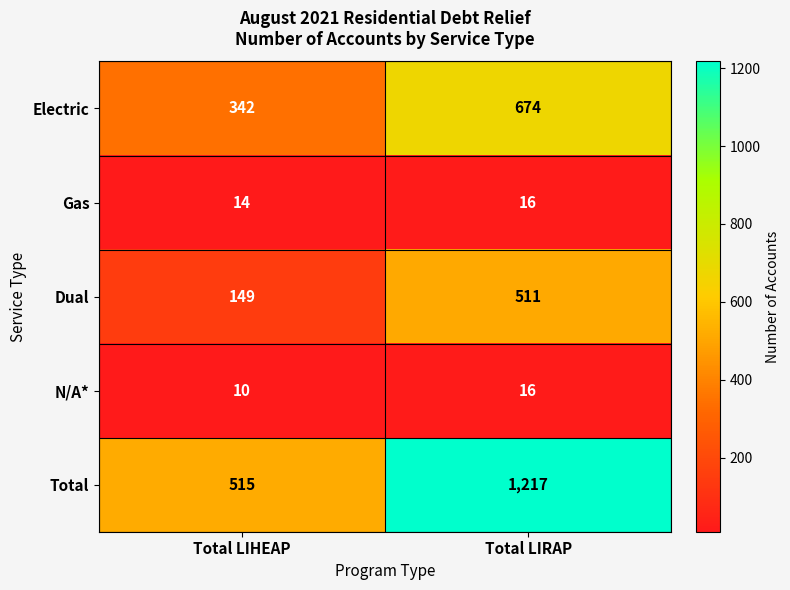

Reading left to right, extract all data points from this chart.

Electric: Total LIHEAP=342	Total LIRAP=674
Gas: Total LIHEAP=14	Total LIRAP=16
Dual: Total LIHEAP=149	Total LIRAP=511
N/A*: Total LIHEAP=10	Total LIRAP=16
Total: Total LIHEAP=515	Total LIRAP=1217